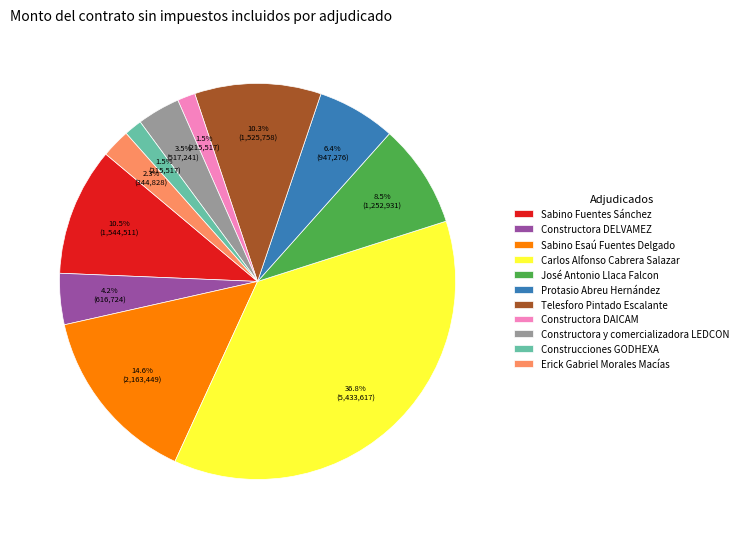

Which category has the biggest portion of the pie?

Carlos Alfonso Cabrera Salazar